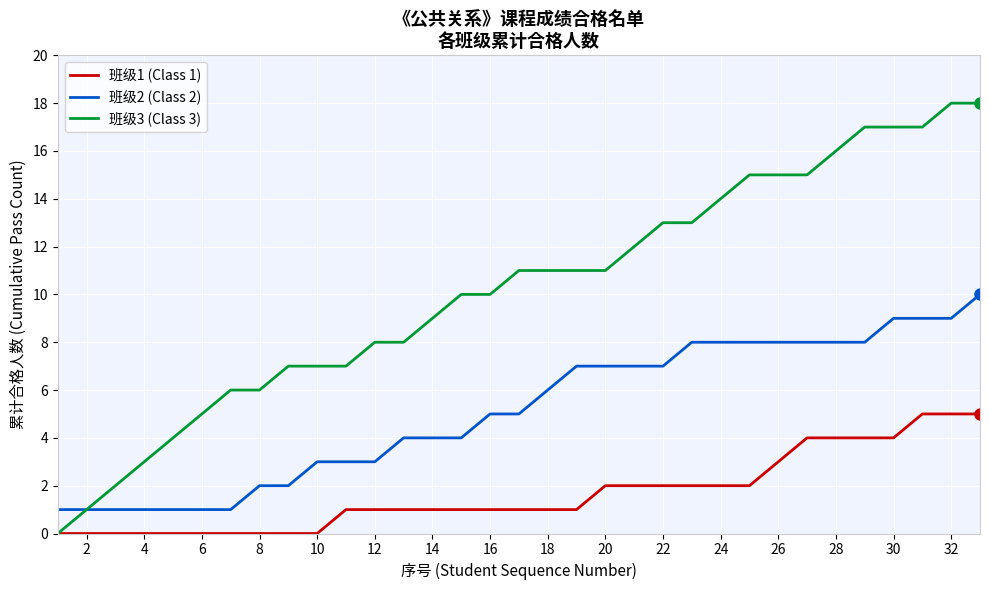

What are all the series names shown in the legend?

班级1 (Class 1), 班级2 (Class 2), 班级3 (Class 3)